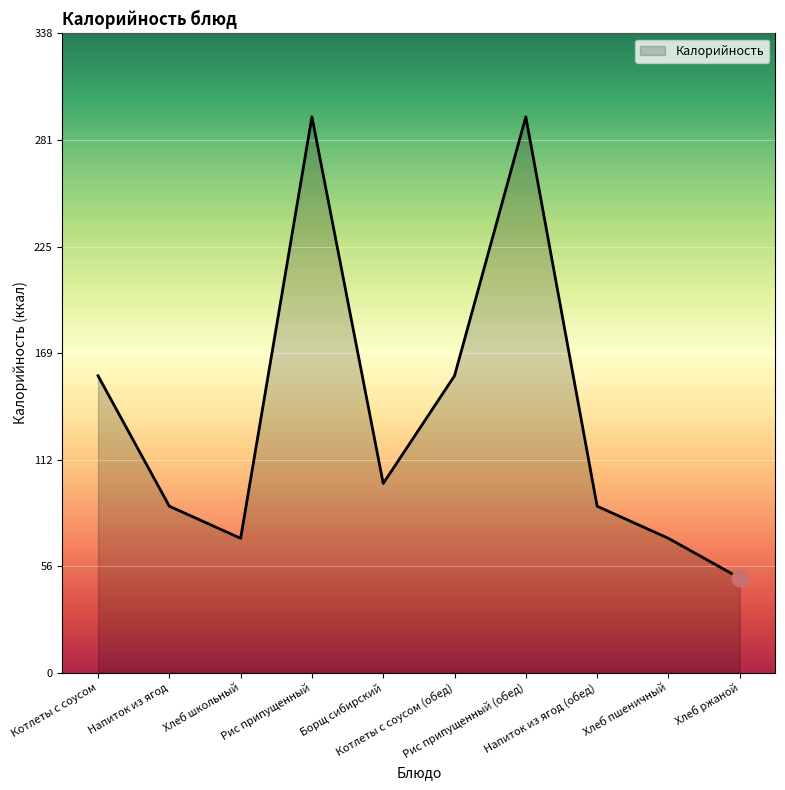

Reading left to right, list all the values displayed in this chart.

157	88	71	294	100	157	294	88	71	50